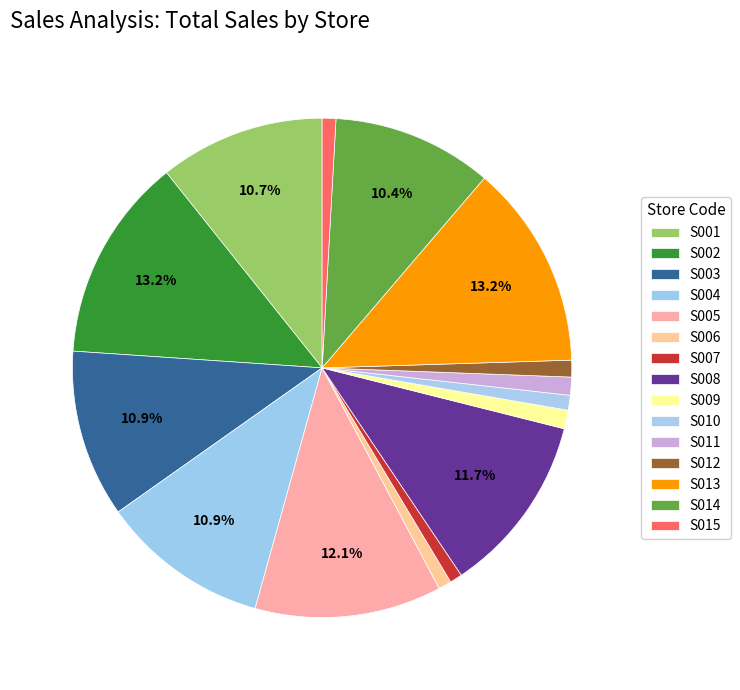

Count the number of slices in the pie.

15